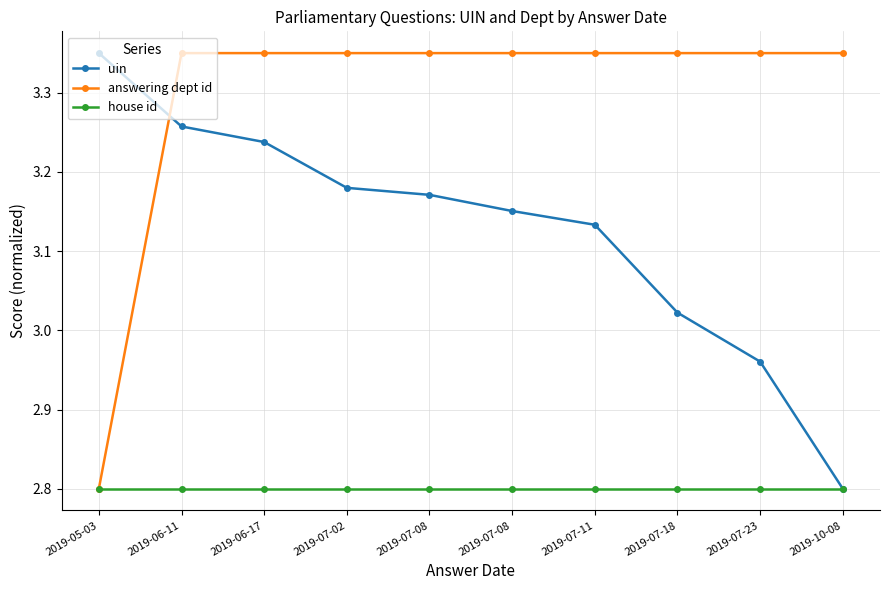

Is it true that uin equals 3.2 at 2019-07-08?

True